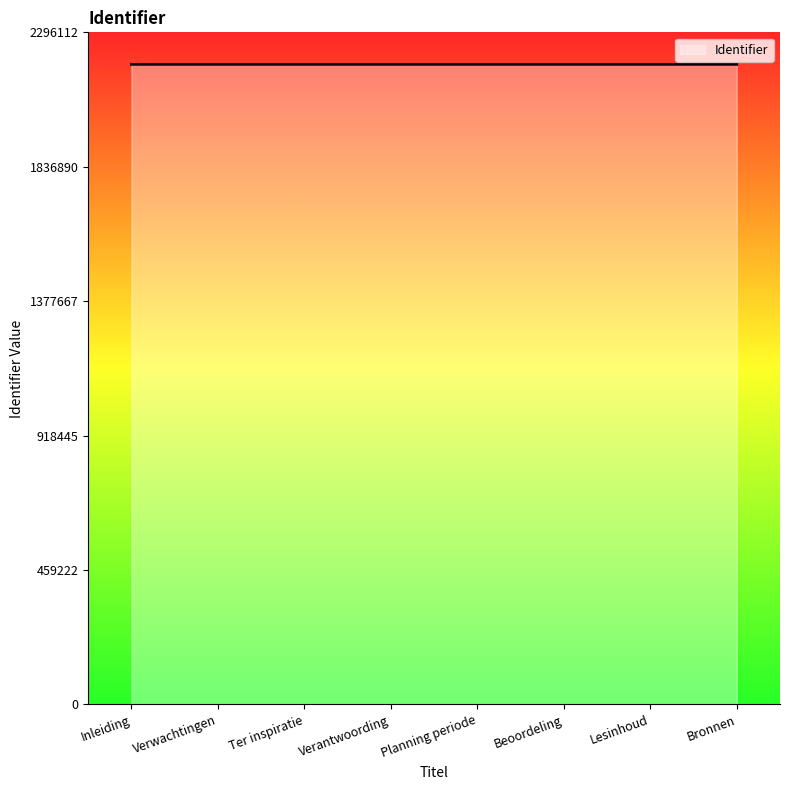

Does the chart have visible grid lines?

No